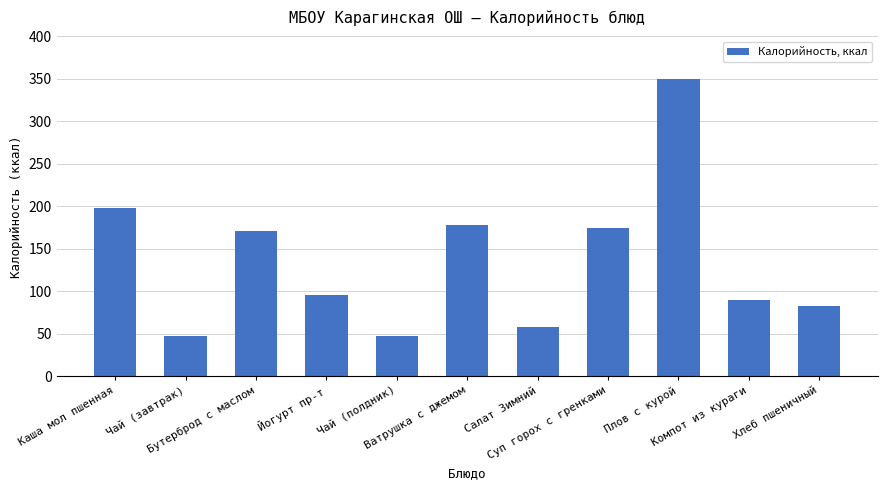

What position from the right is Бутерброд с маслом?

9